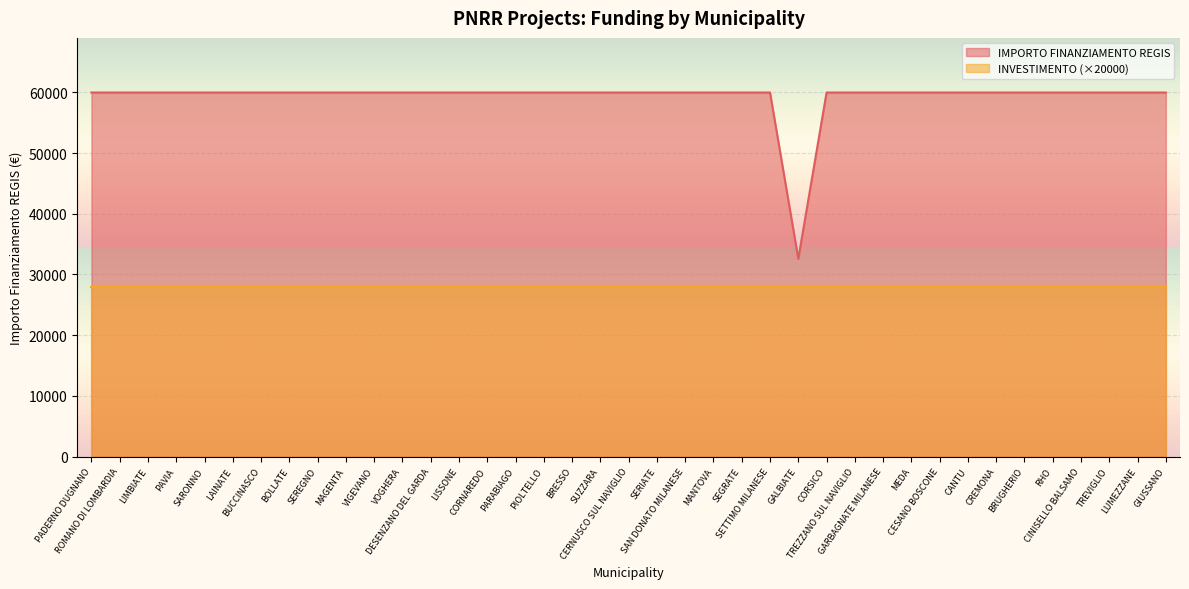

Reading left to right, what are all the values shown in this chart?

59966	59966	59966	59966	59966	59966	59966	59966	59966	59966	59966	59966	59966	59966	59966	59966	59966	59966	59966	59966	59966	59966	59966	59966	59966	32589	59966	59966	59966	59966	59966	59966	59966	59966	59966	59966	59966	59966	59966